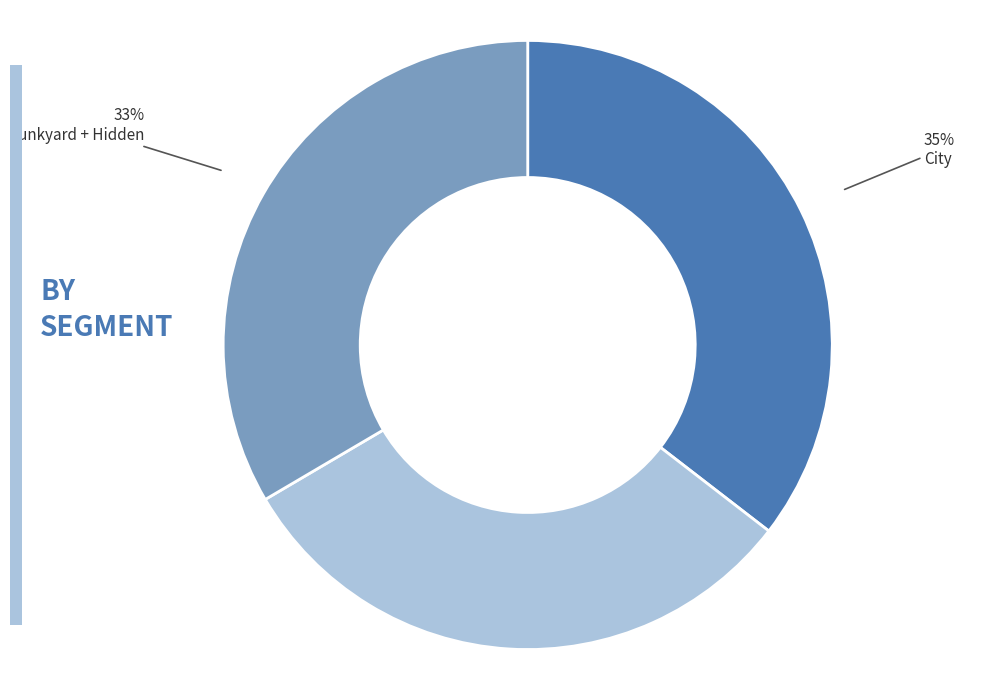

To the nearest percent, what is the difference between the largest and smallest slice percentages?

4%